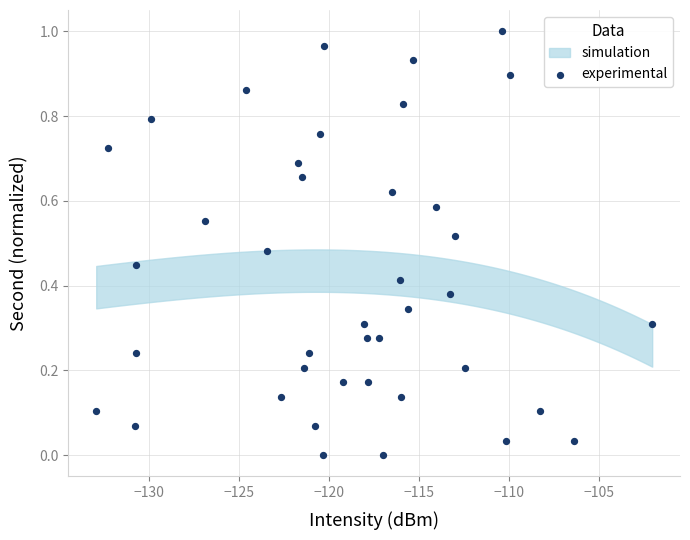

What is the range of X values (max minus min)?

30.9